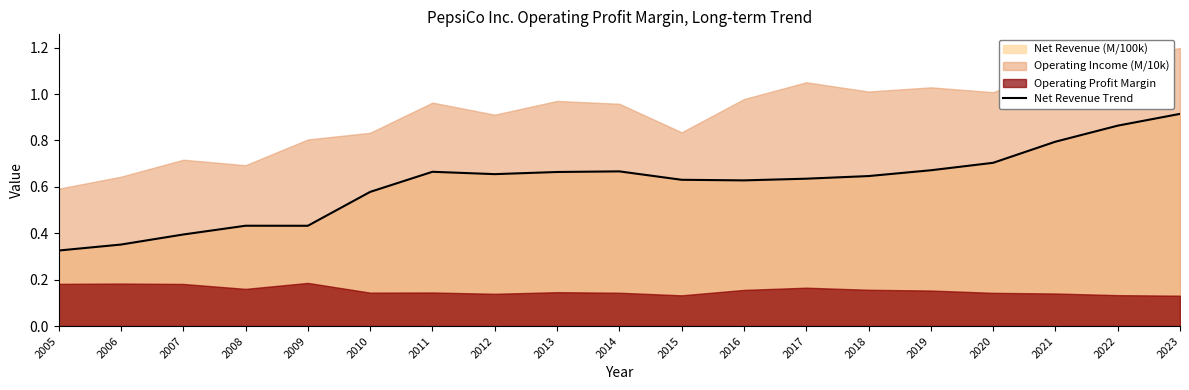

Reading left to right, extract all data points from this chart.

2005=0.3	2006=0.4	2007=0.4	2008=0.4	2009=0.4	2010=0.6	2011=0.7	2012=0.7	2013=0.7	2014=0.7	2015=0.6	2016=0.6	2017=0.6	2018=0.6	2019=0.7	2020=0.7	2021=0.8	2022=0.9	2023=0.9